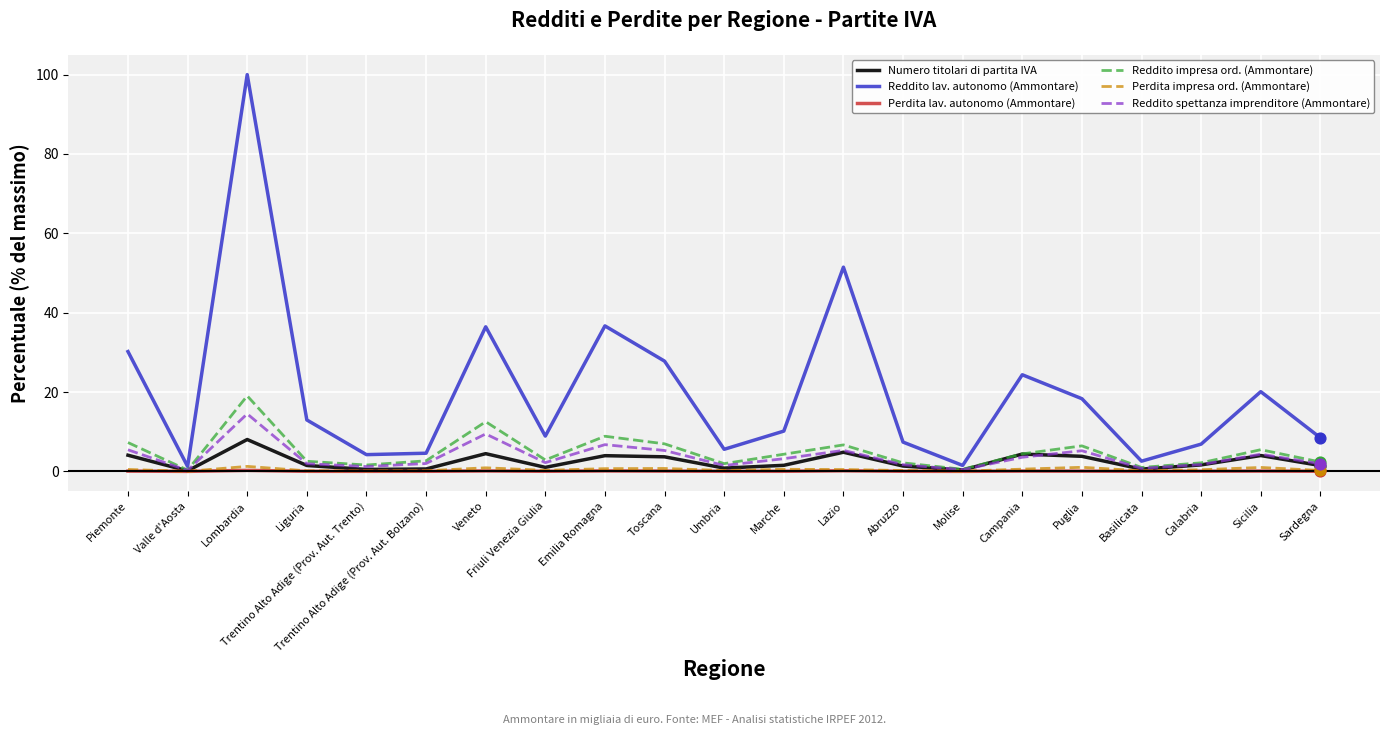

Which series has the largest total across all categories?

Reddito lav. autonomo (Ammontare)